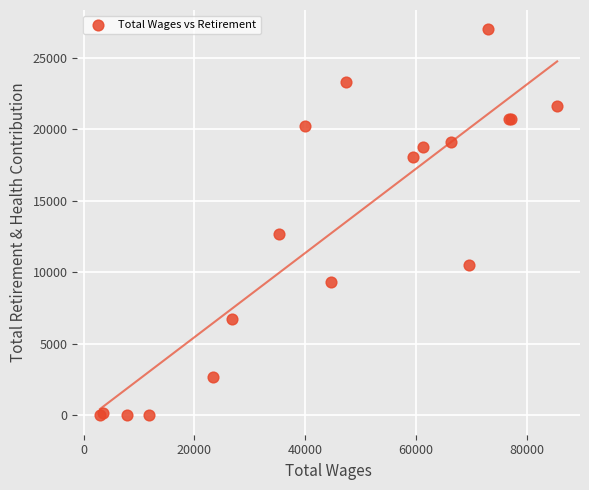

What Y value in the scatter plot is closest to 13485?

12696